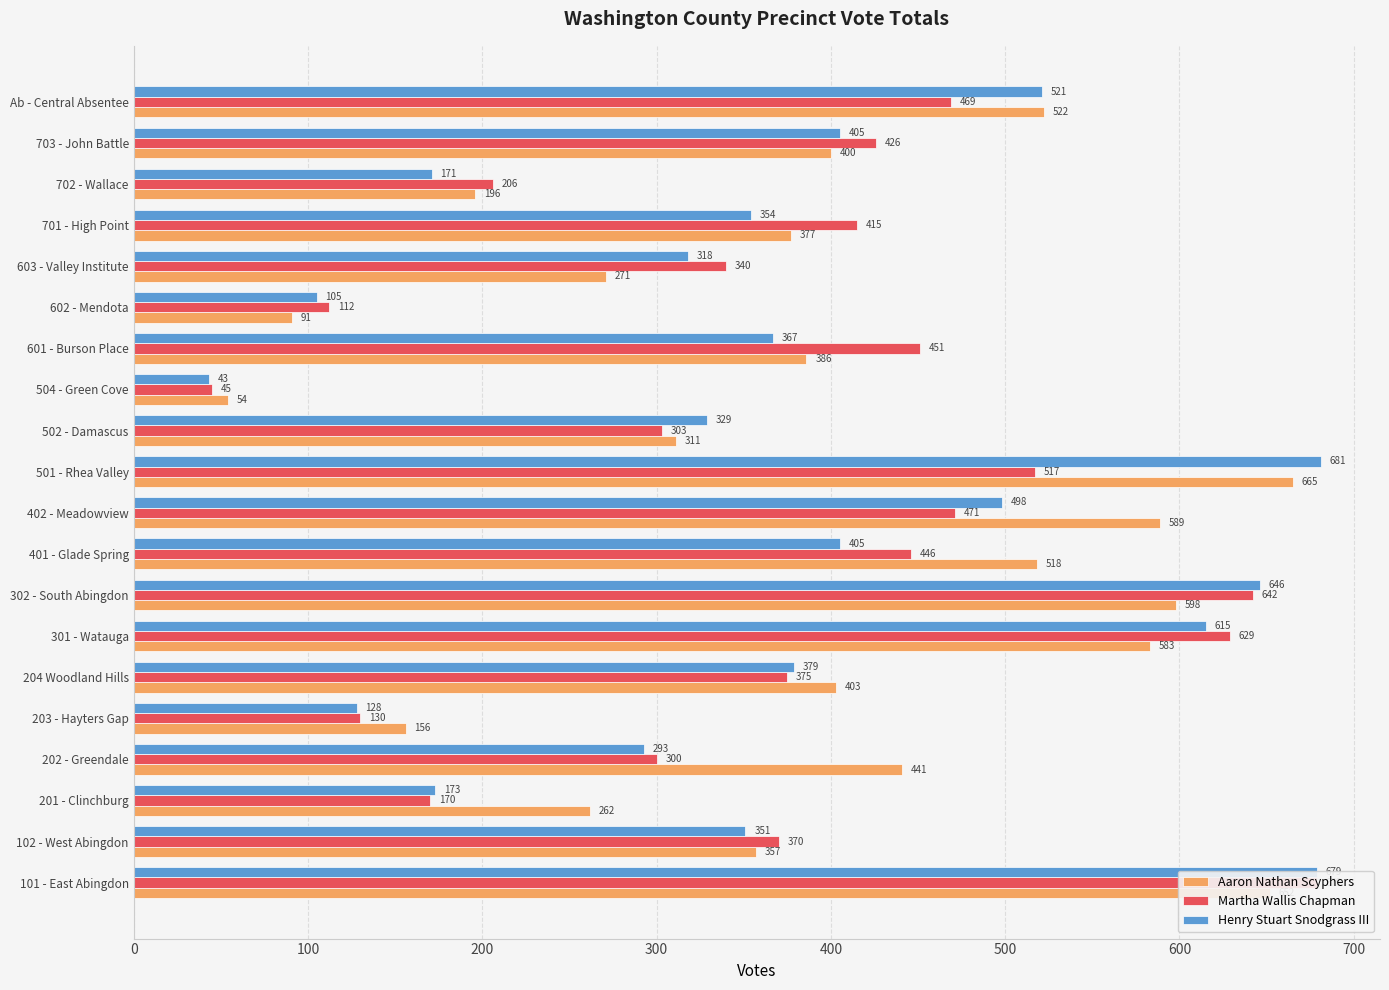

What is the difference between the second highest and second lowest values in the Henry Stuart Snodgrass III series?

574